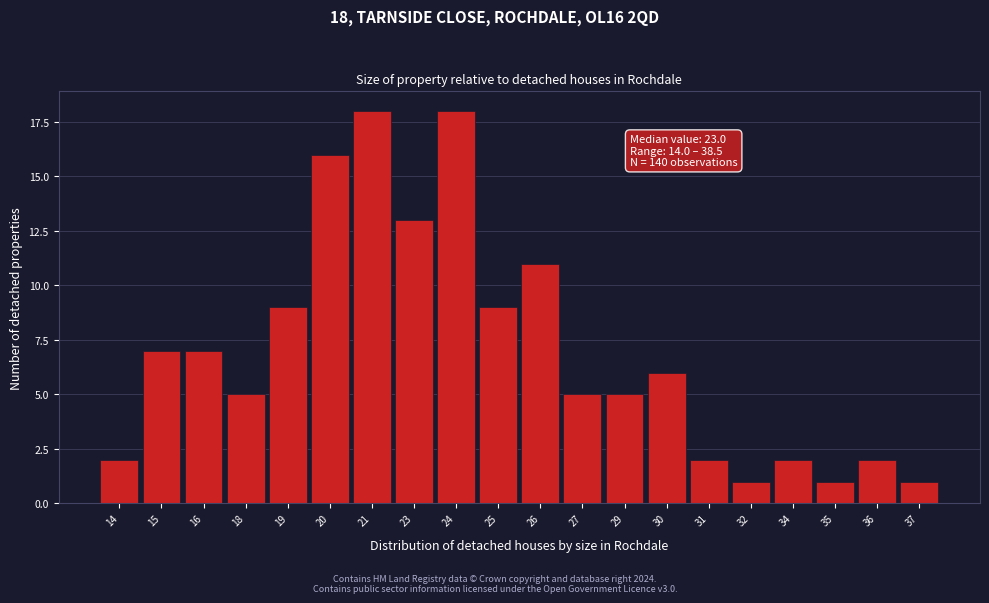

Reading right to left, extract all data points from this chart.

37=1	36=2	35=1	34=2	32=1	31=2	30=6	29=5	27=5	26=11	25=9	24=18	23=13	21=18	20=16	19=9	18=5	16=7	15=7	14=2